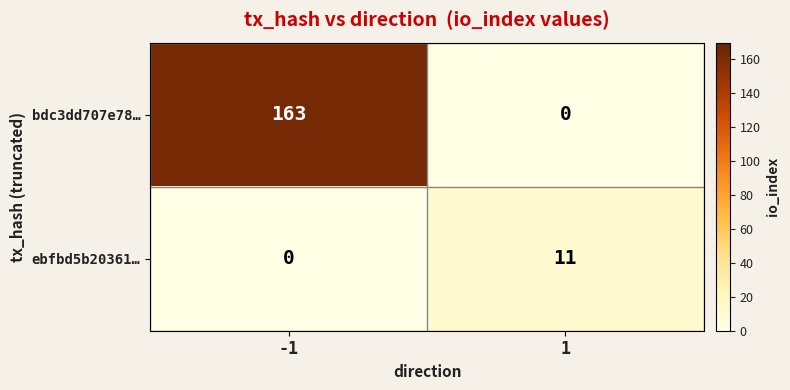

Reading right to left, list all the values displayed in this chart.

bdc3dd707e78…: 0	163
ebfbd5b20361…: 11	0